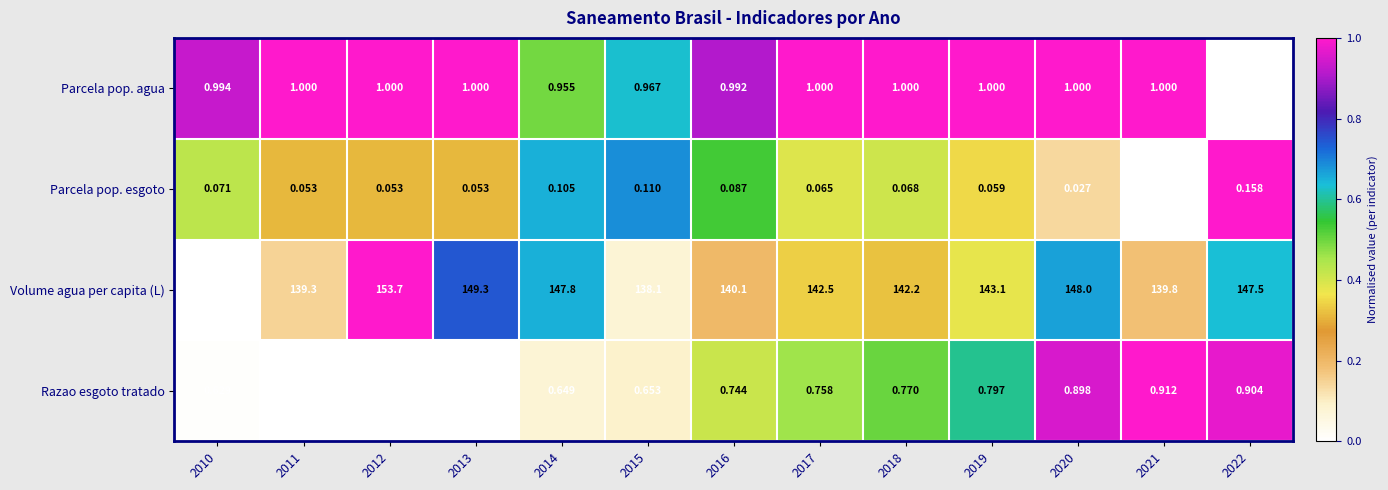

Which series has the widest spread of values?

Volume agua per capita (L)